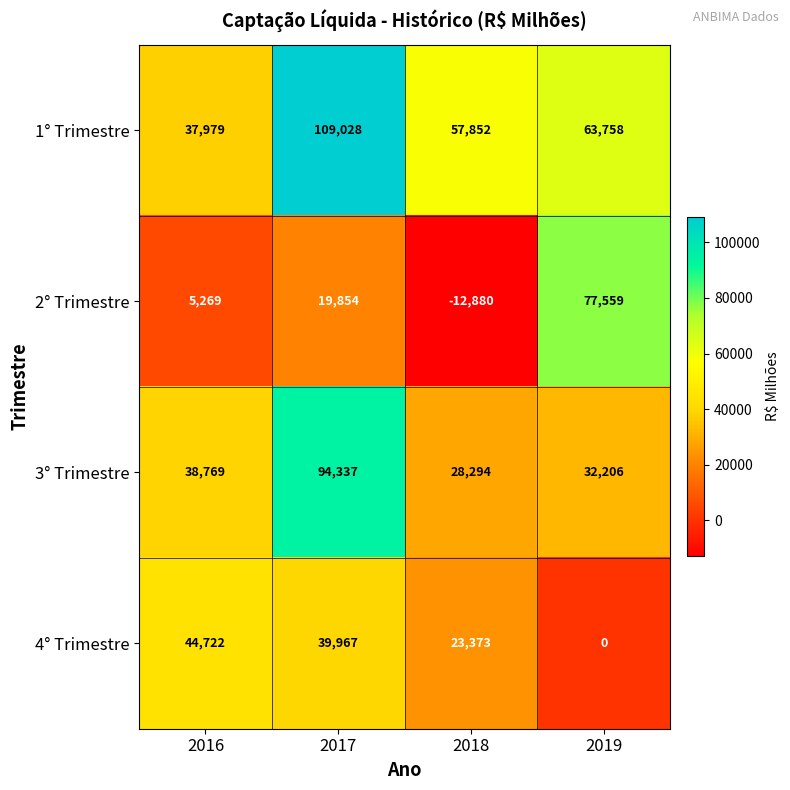

List the labels in order of 3° Trimestre value, largest first.

2017, 2016, 2019, 2018